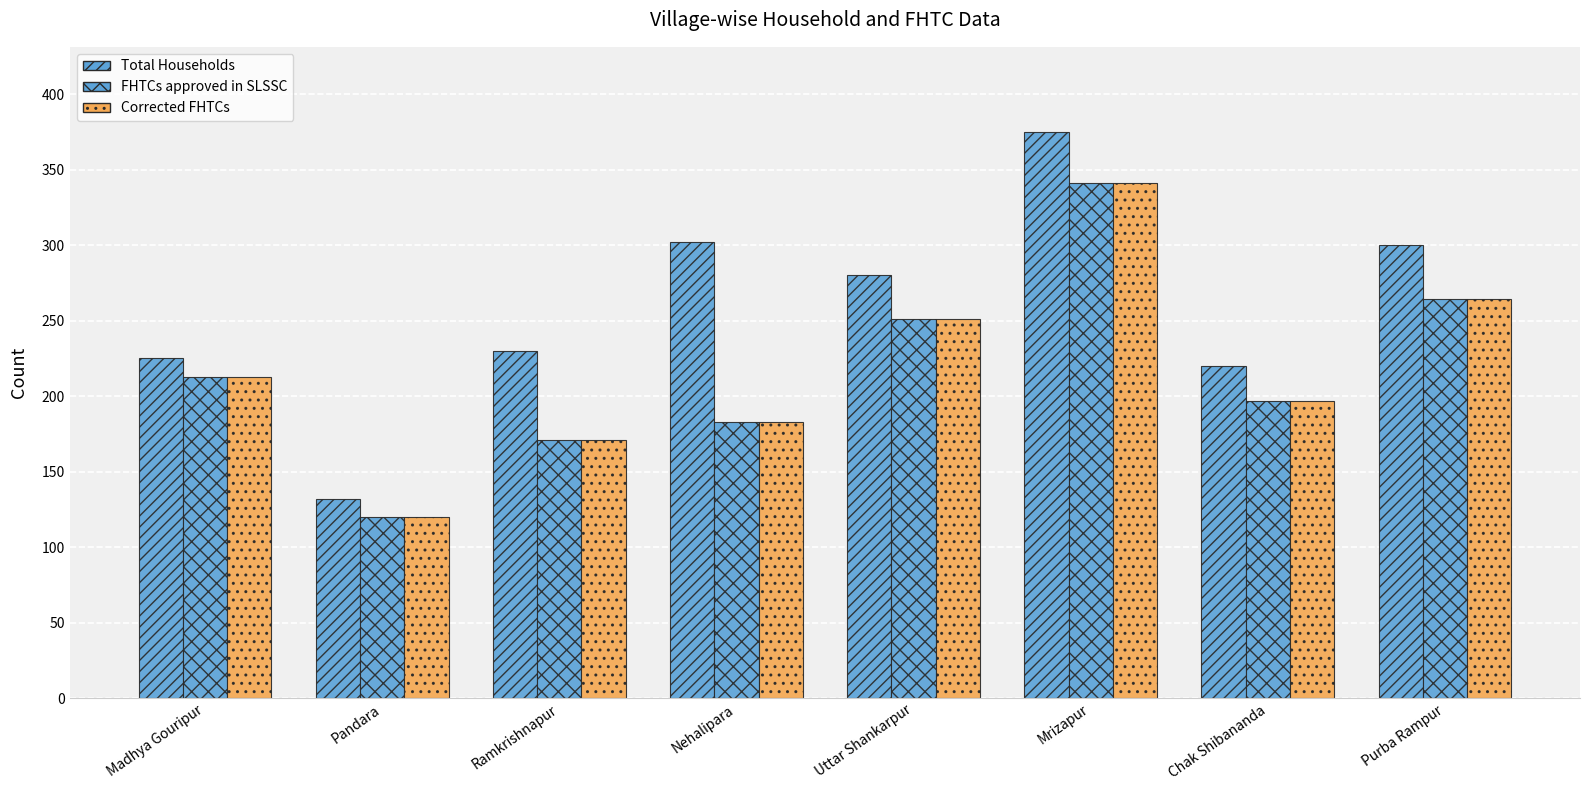

List the series in order of their peak value, highest first.

Total Households, FHTCs approved in SLSSC, Corrected FHTCs